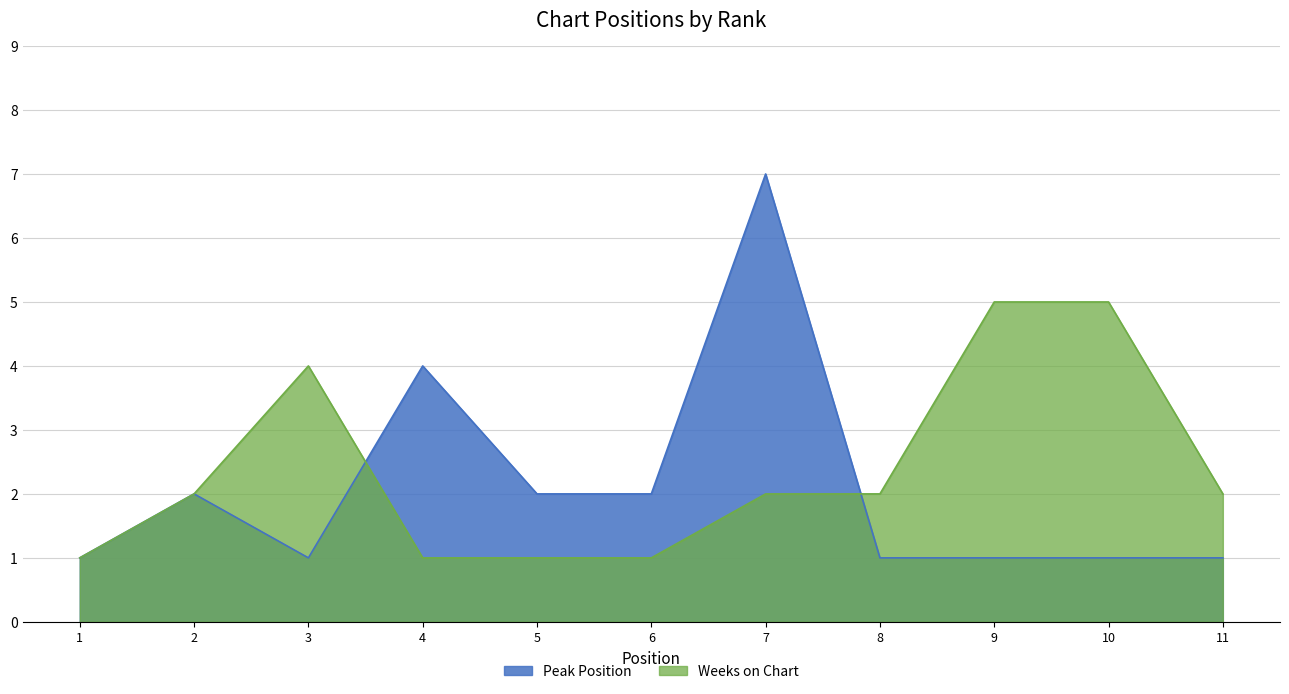

Which series changed the most between 5 and 6?

Peak Position